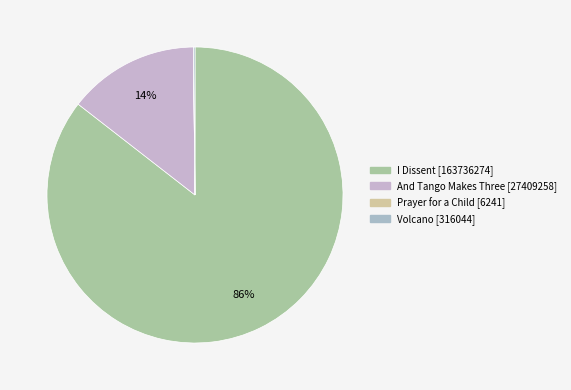

Which category accounts for the majority?

I Dissent